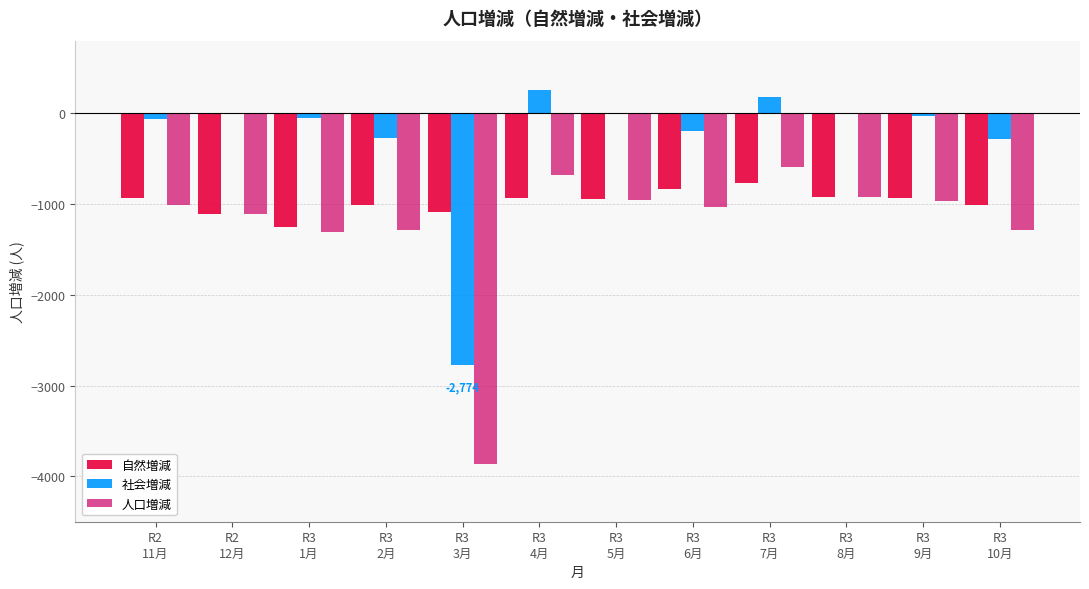

What is the sum of all 自然増減 values?

-11740